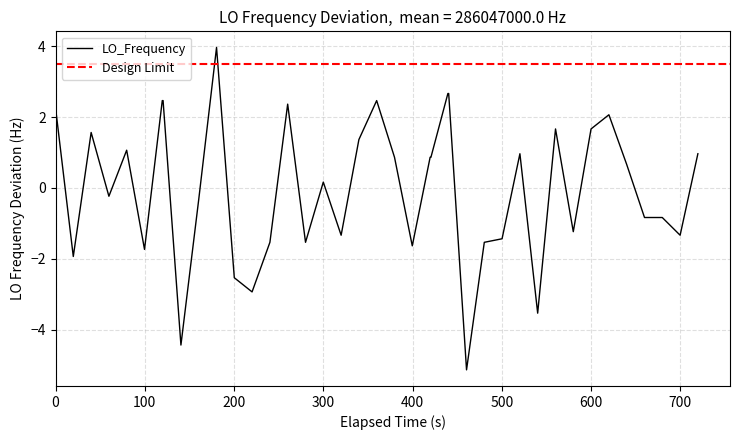

What is the difference between the second highest and minimum values?

7.8